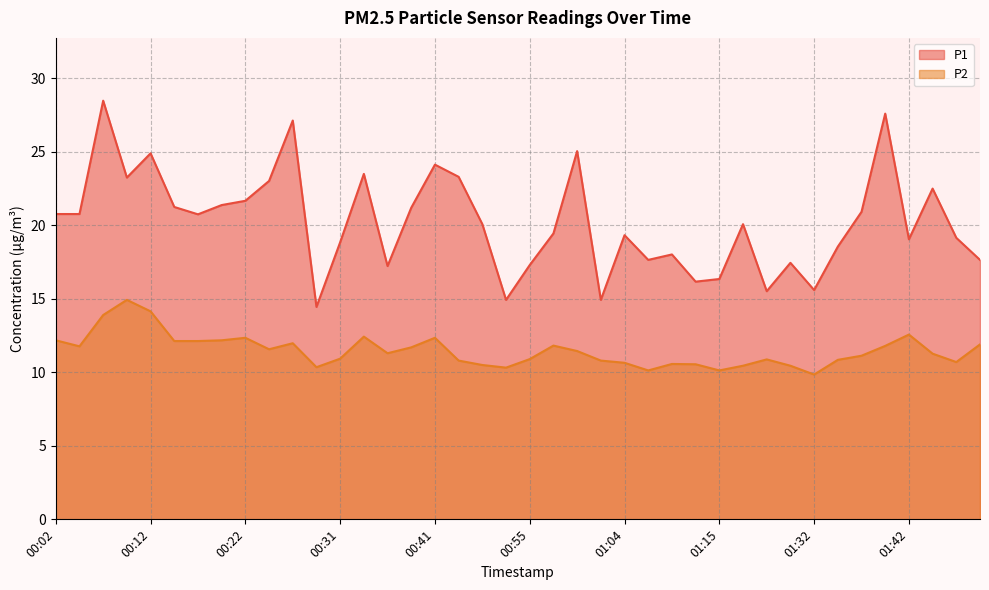

True or false: P1 has more than 1 points higher than both neighbors.

True